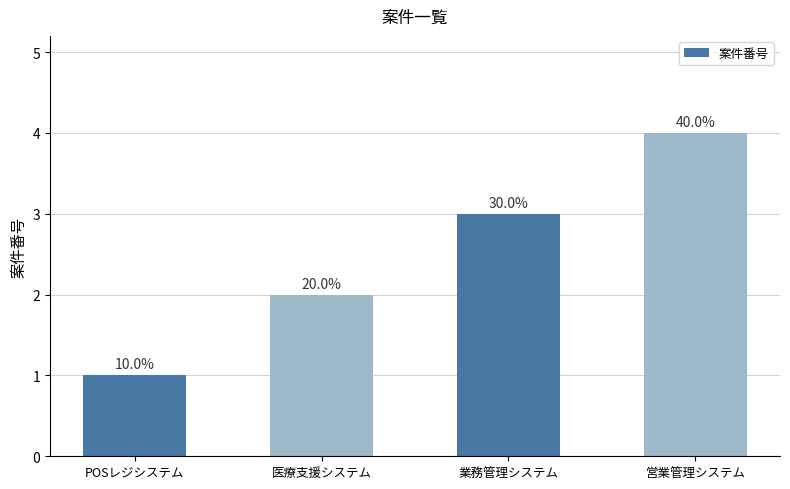

Reading right to left, list all the values displayed in this chart.

4	3	2	1